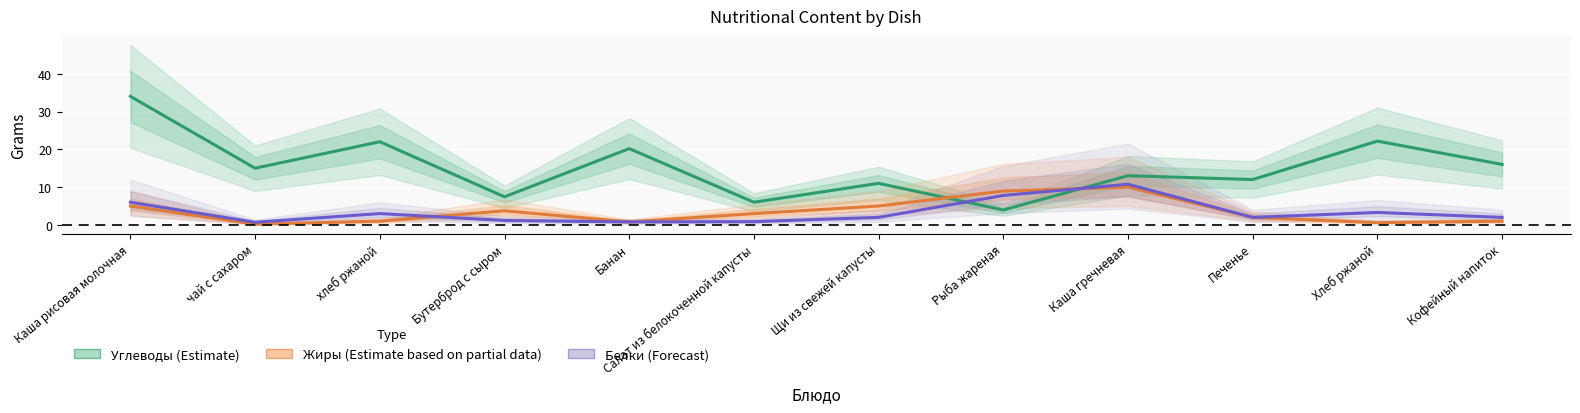

Reading left to right, transcribe all the data shown in this chart.

Углеводы (Estimate): 34.0	15.0	22.0	7.4	20.2	6.0	11.0	4.0	13.0	12.0	22.2	16.0
Жиры (Estimate based on partial data): 5.0	0.2	1.0	3.7	0.8	3.0	5.0	9.0	10.0	2.0	0.6	1.0
Белки (Forecast): 6.0	0.7	3.0	1.2	0.8	0.9	2.0	7.8	10.8	2.0	3.3	2.0